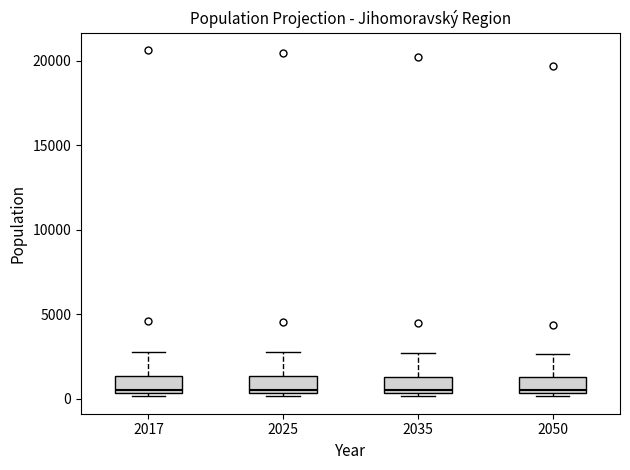

Reading left to right, read every box against the y-axis: the position of its median line, the range the box covers, and the ends of its whiskers. The values are not printed on the chart, so give them approximately, as read against the axis.

2017: median 500 (just above the box's lower edge), box 500 to 1500, whiskers 0 to 3000
2025: median 500 (just above the box's lower edge), box 500 to 1500, whiskers 0 to 2500
2035: median 500 (just above the box's lower edge), box 500 to 1500, whiskers 0 to 2500
2050: median 500, box 500 to 1500, whiskers 0 to 2500